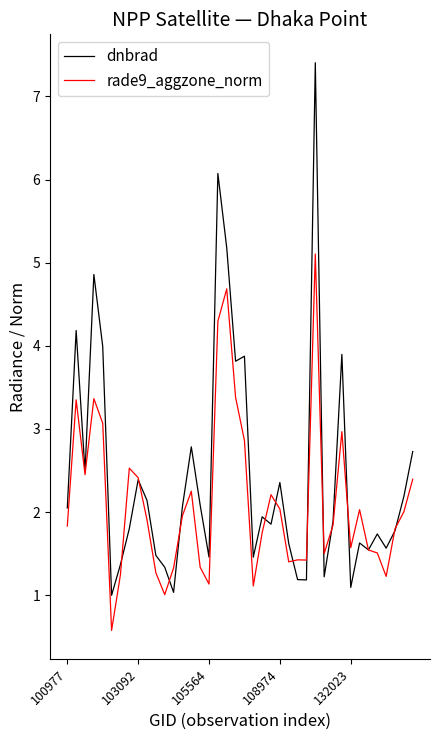

Which series has the largest range (max minus min)?

dnbrad